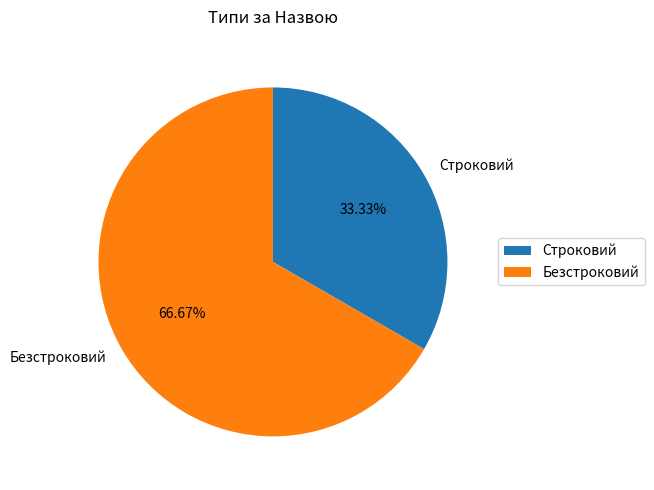

The Строковий slice represents 26% of the pie. True or false?

False